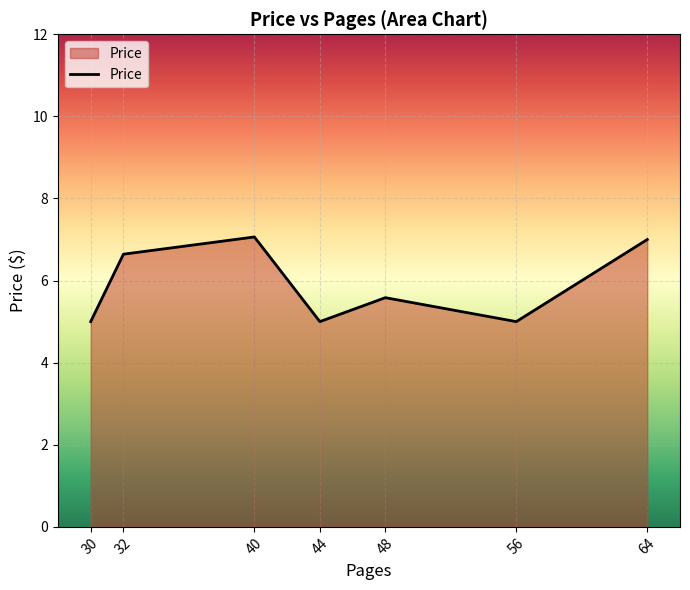

How many interior local peaks (higher than both neighbors) does the data have?

2